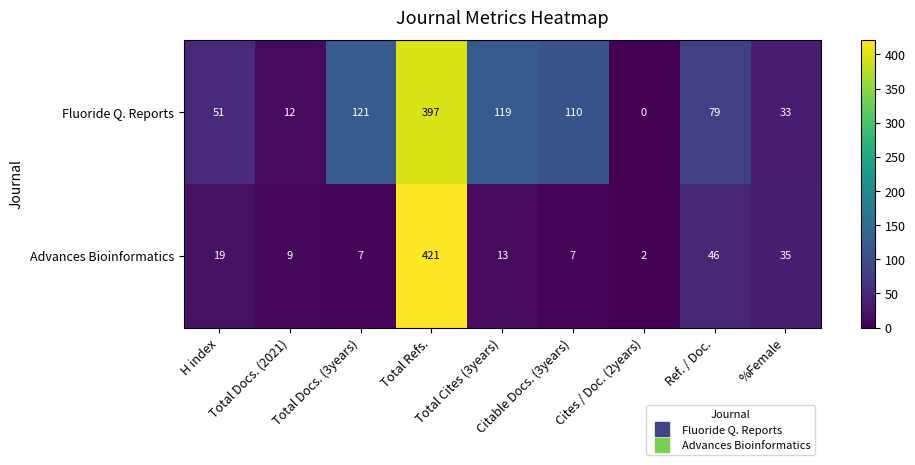

What is the highest value of the Fluoride Q. Reports series?

397